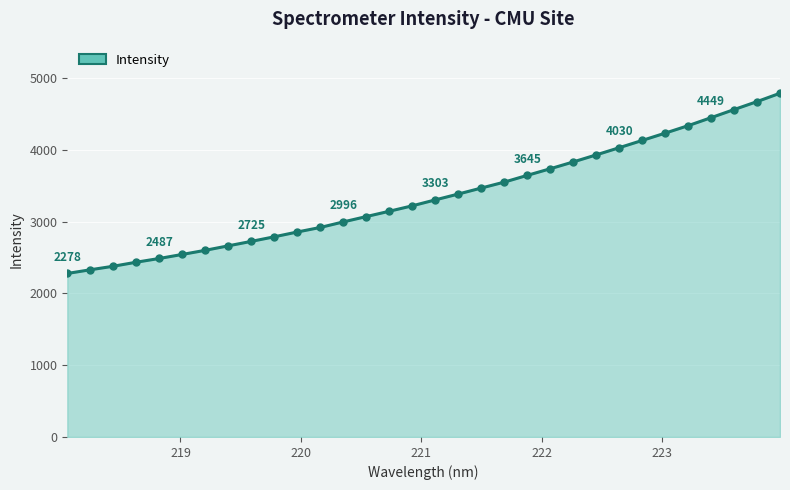

What is the difference between the maximum and minimum values?

2511.1